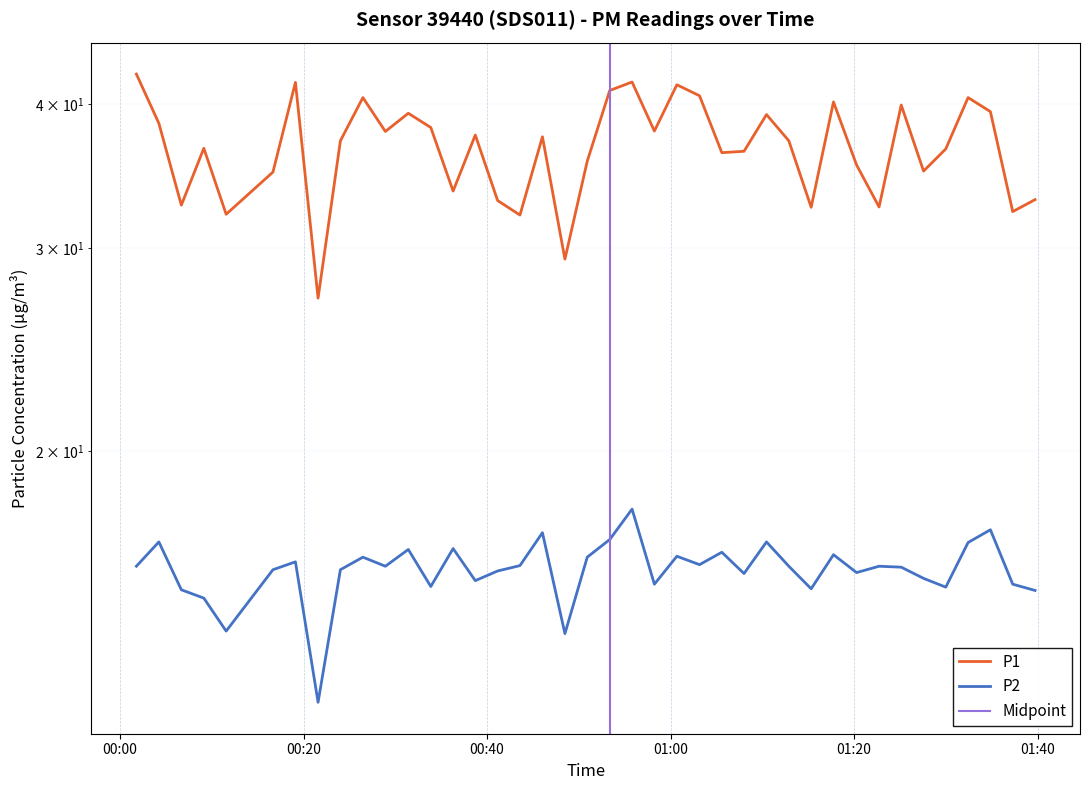

What is the highest value of the P1 series?

42.5